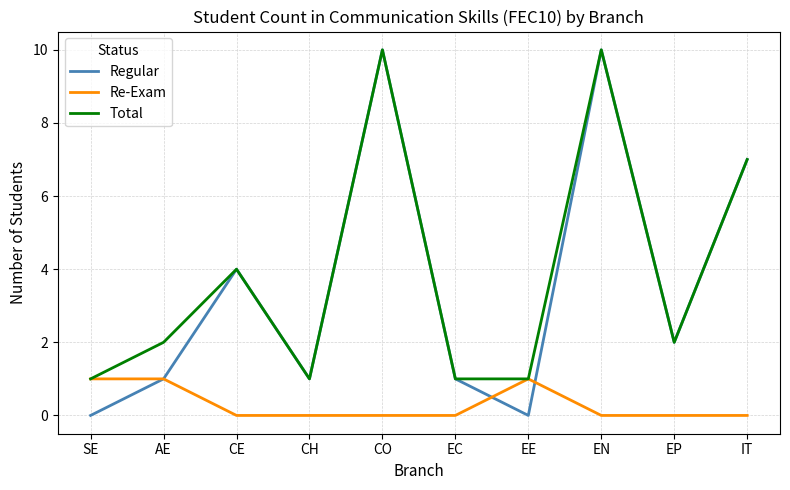

What is the maximum value for Re-Exam?

1